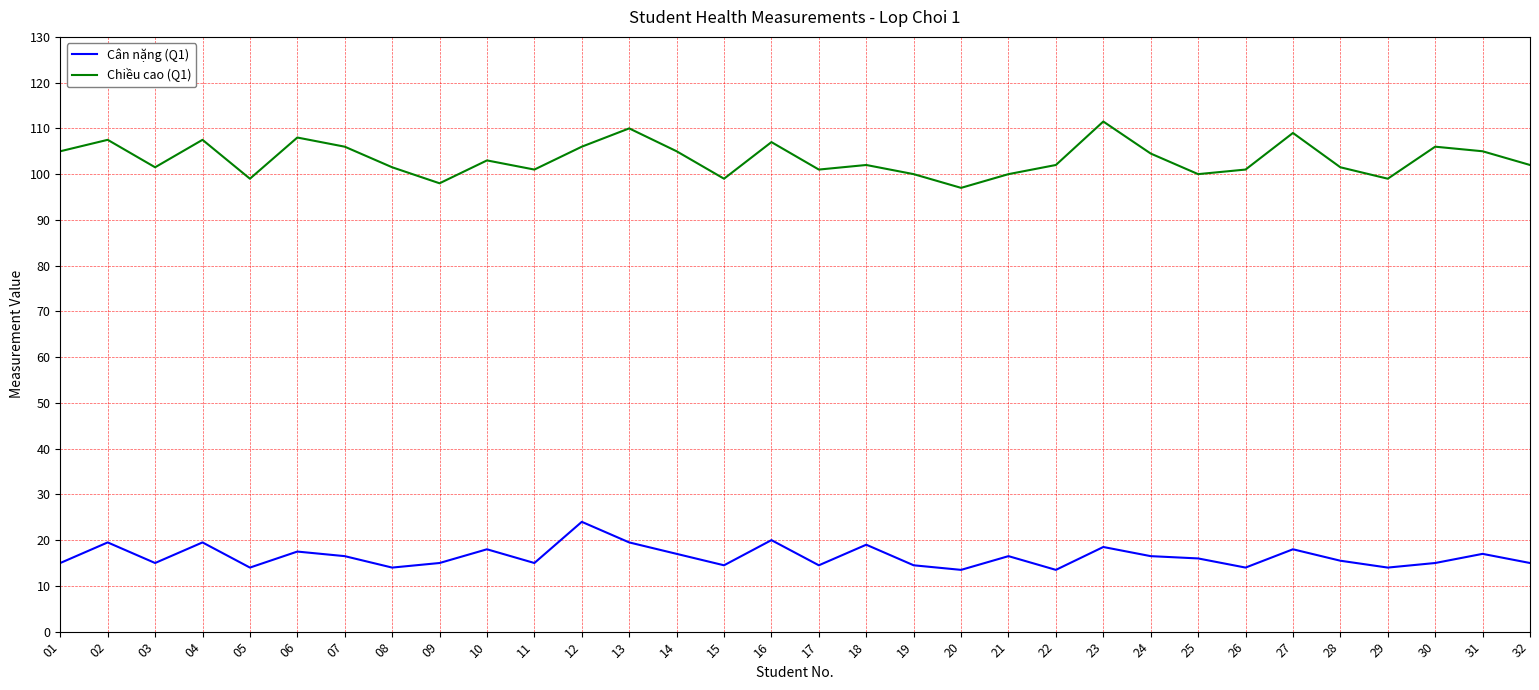

The Cân nặng (Q1) series shows 7.0 at 01. True or false?

False